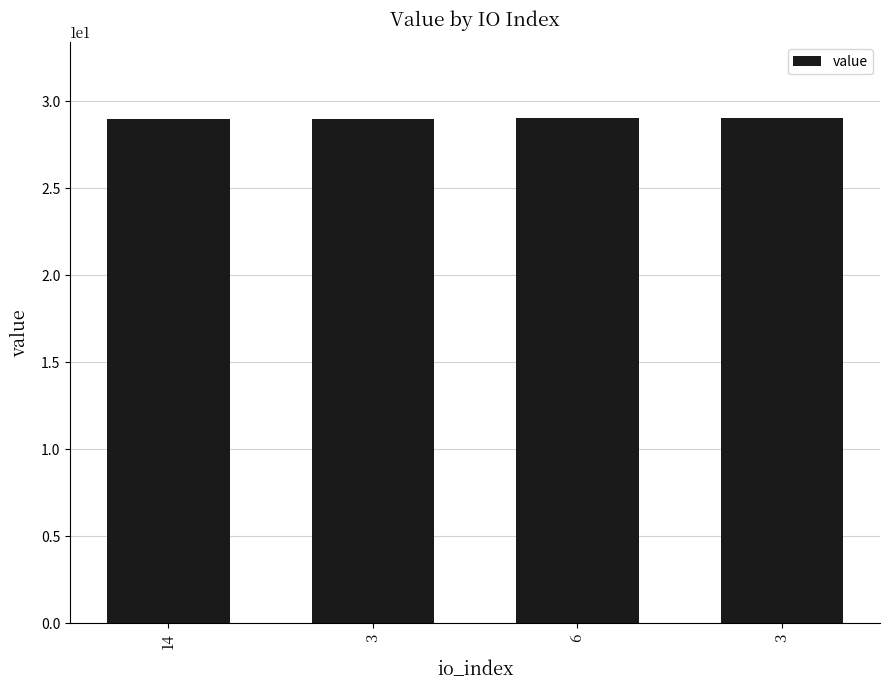

What is the label of the 2nd bar from the left?

3